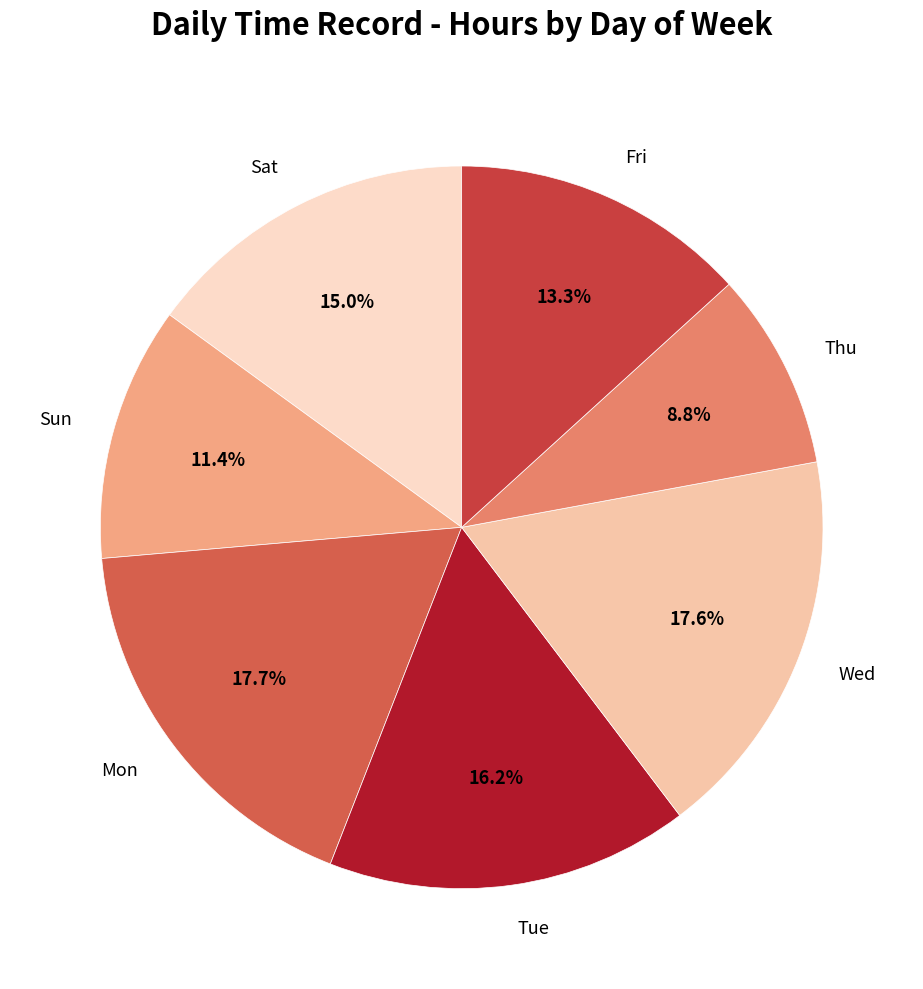

Between Sat and Wed, which is larger?

Wed